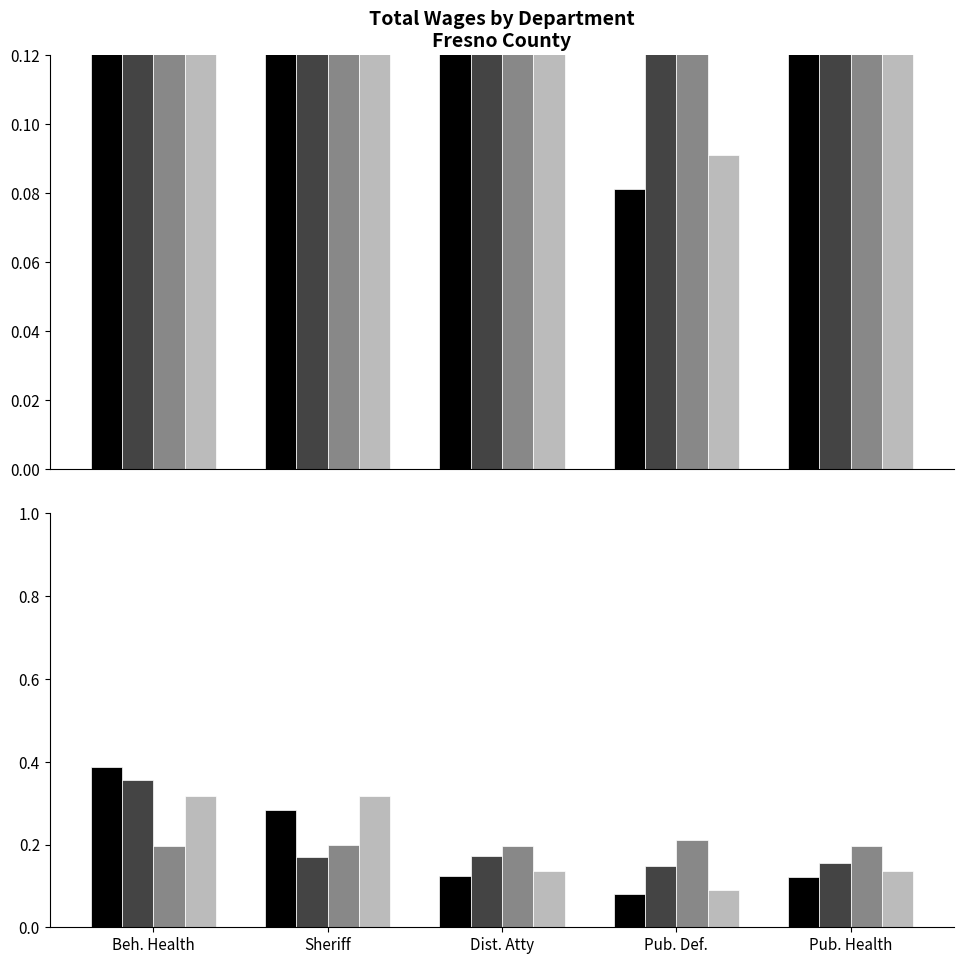

How many distinct data groups are displayed?

4